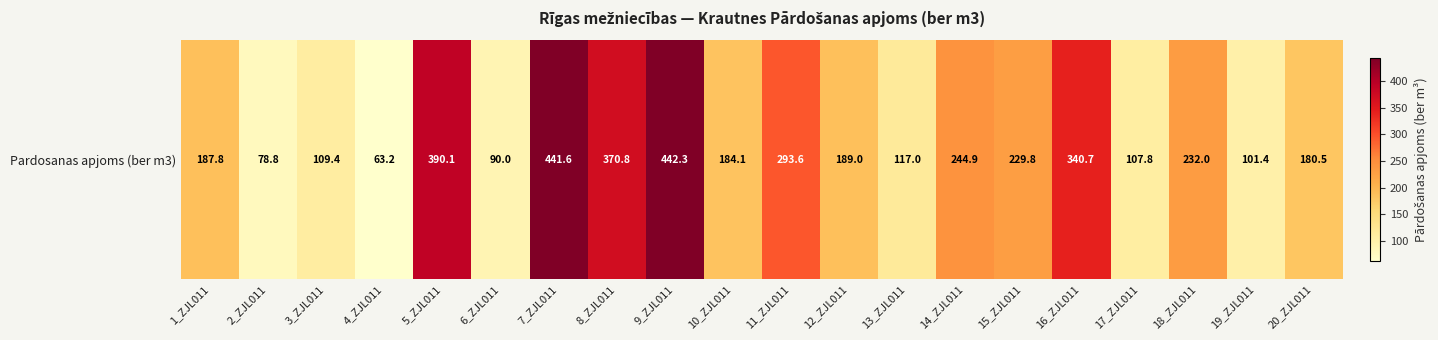

Approximately how many times larger is the value at 7_ZJL011 compared to 8_ZJL011?

1.2